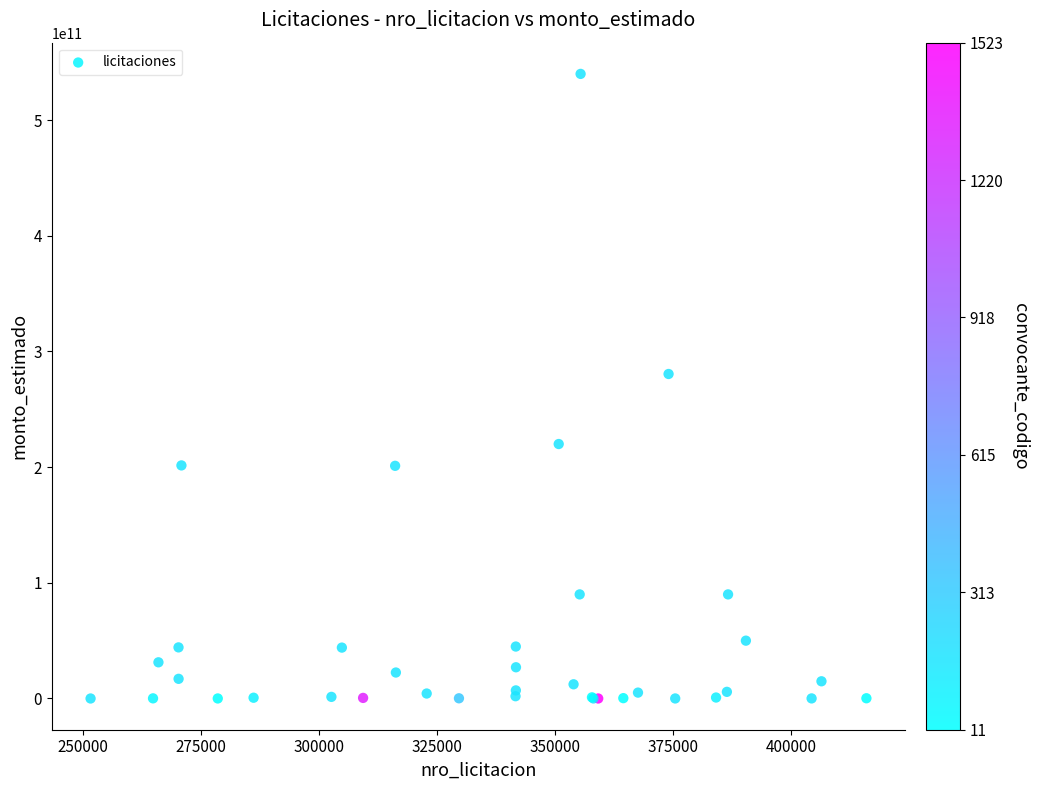

What Y value in the scatter plot is closest to 270000105079?

280545797230